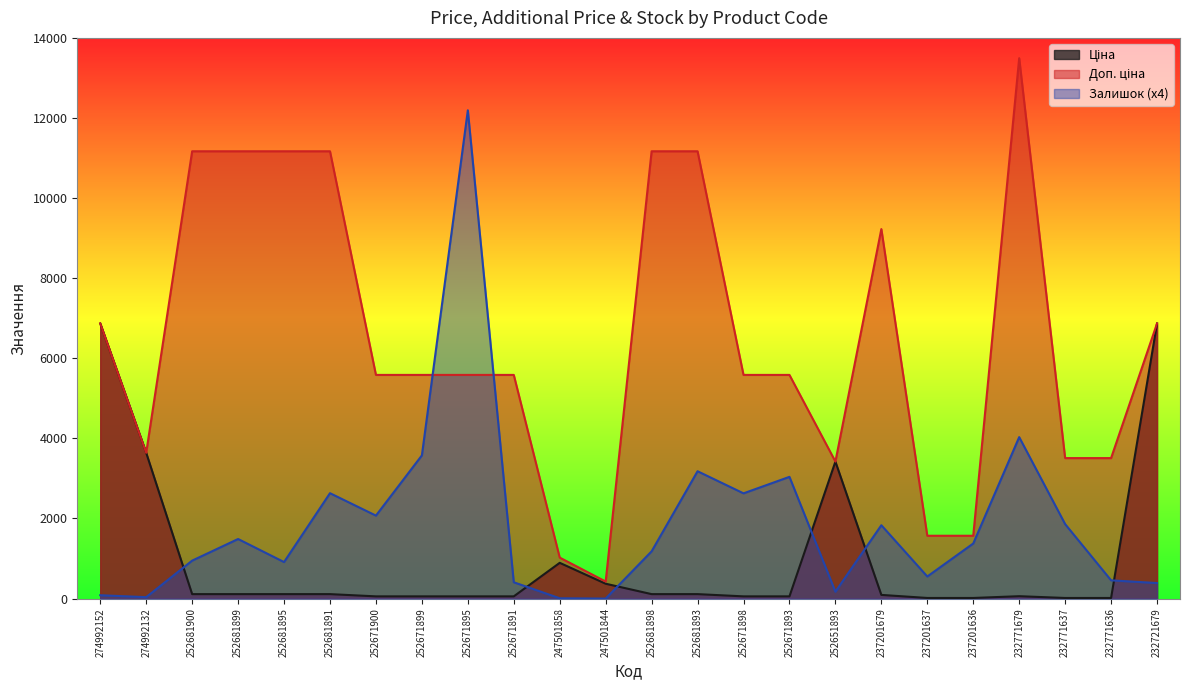

The value of Доп. ціна at 247501858 is 327.5. True or false?

False